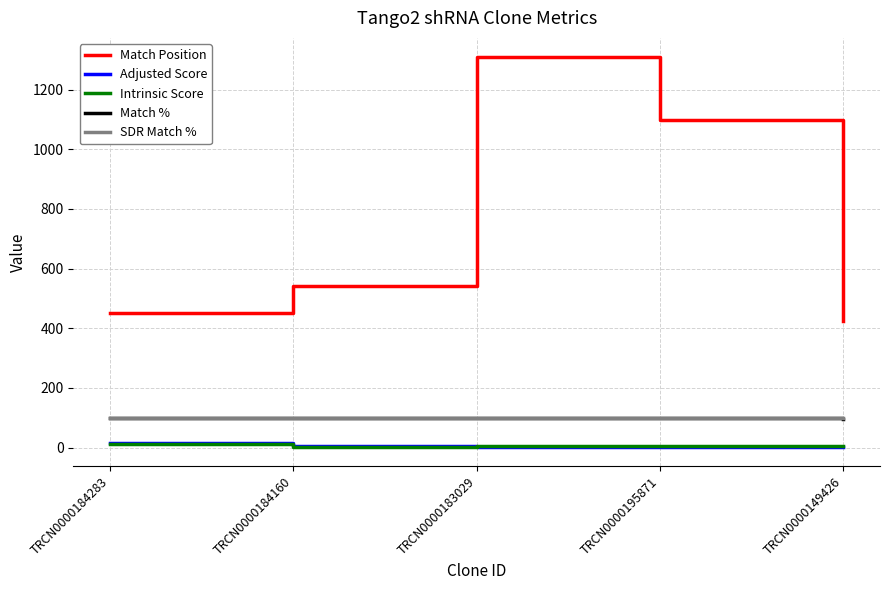

Which series has the widest spread of values?

Match Position